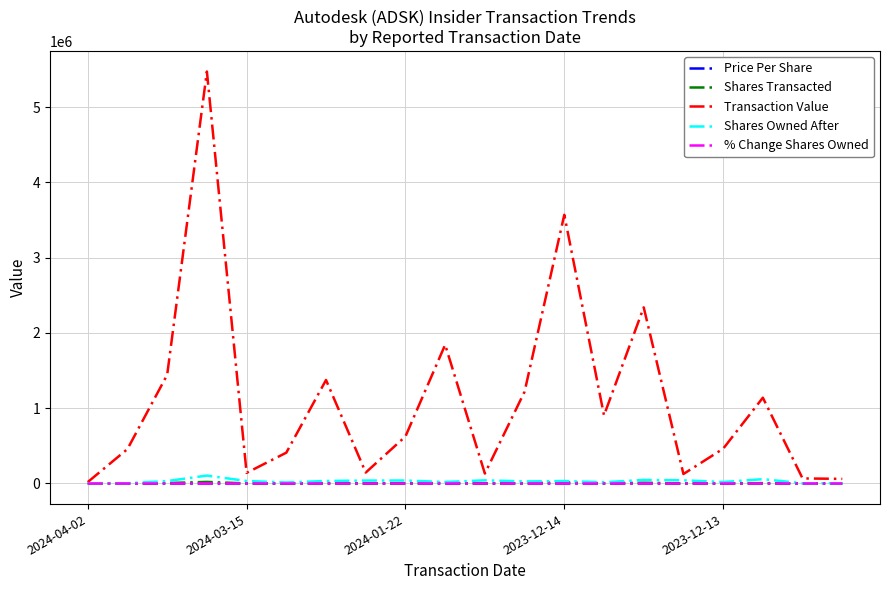

Which series has the widest spread of values?

Transaction Value